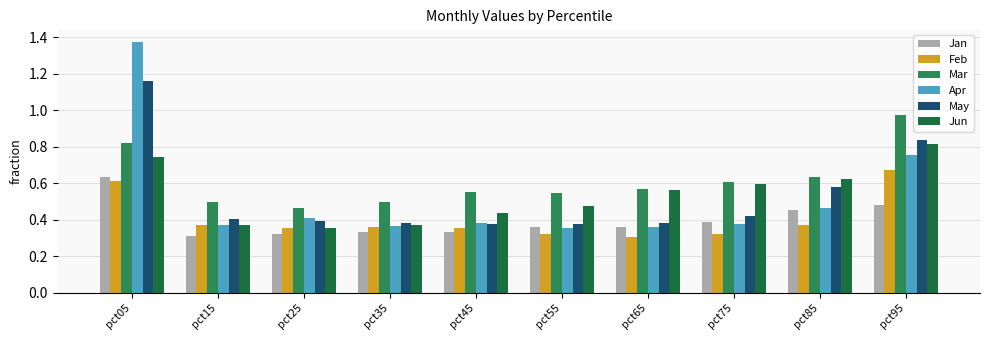

Which label corresponds to the largest value in the chart?

pct05